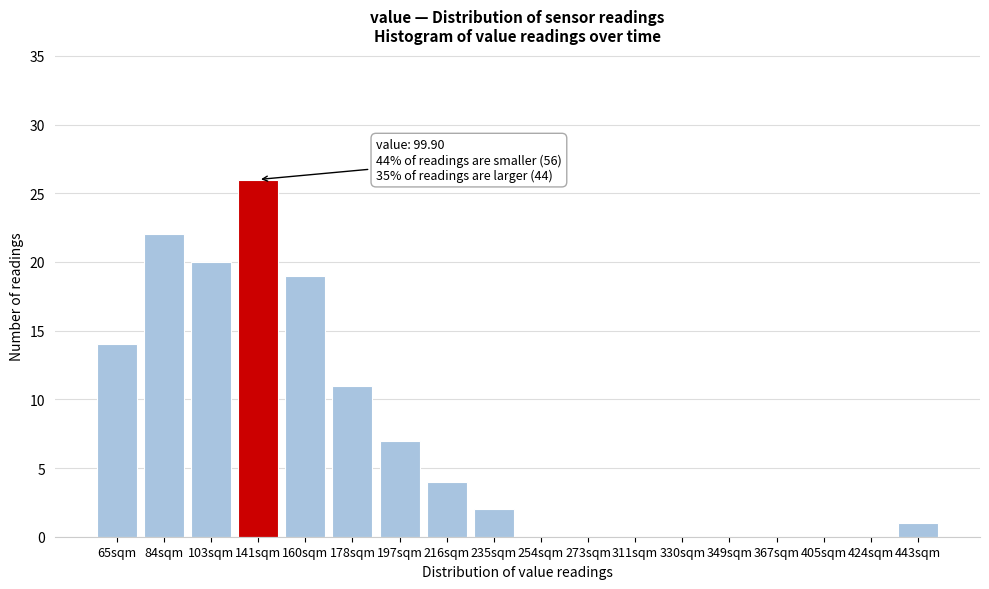

Reading left to right, list all the values displayed in this chart.

65sqm=14	84sqm=22	103sqm=20	141sqm=26	160sqm=19	178sqm=11	197sqm=7	216sqm=4	235sqm=2	254sqm=0	273sqm=0	311sqm=0	330sqm=0	349sqm=0	367sqm=0	405sqm=0	424sqm=0	443sqm=1